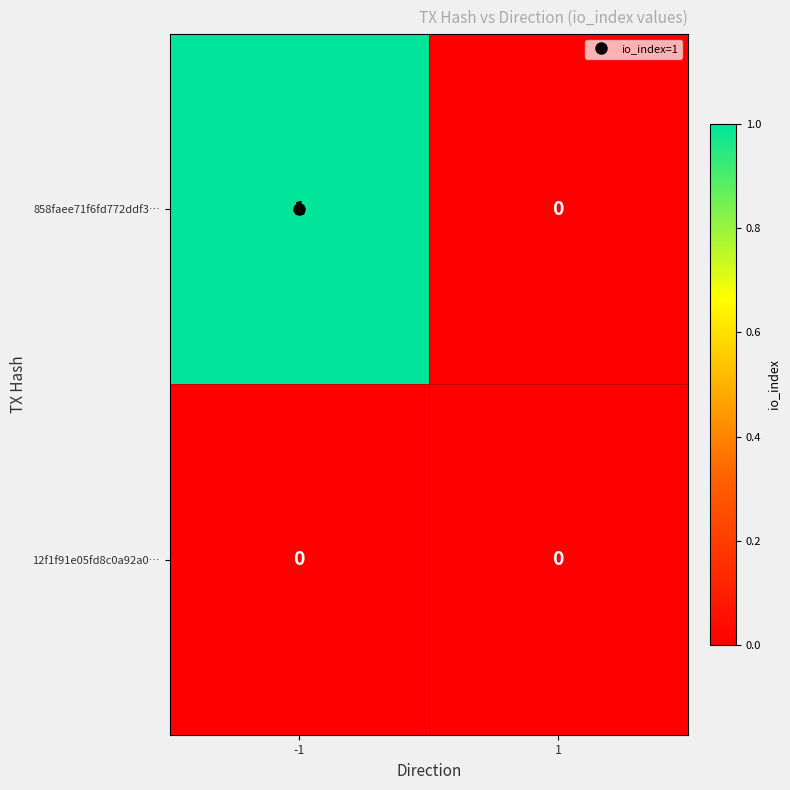

Is it true that 12f1f91e05fd8c0a92a0… equals 0 at -1?

True